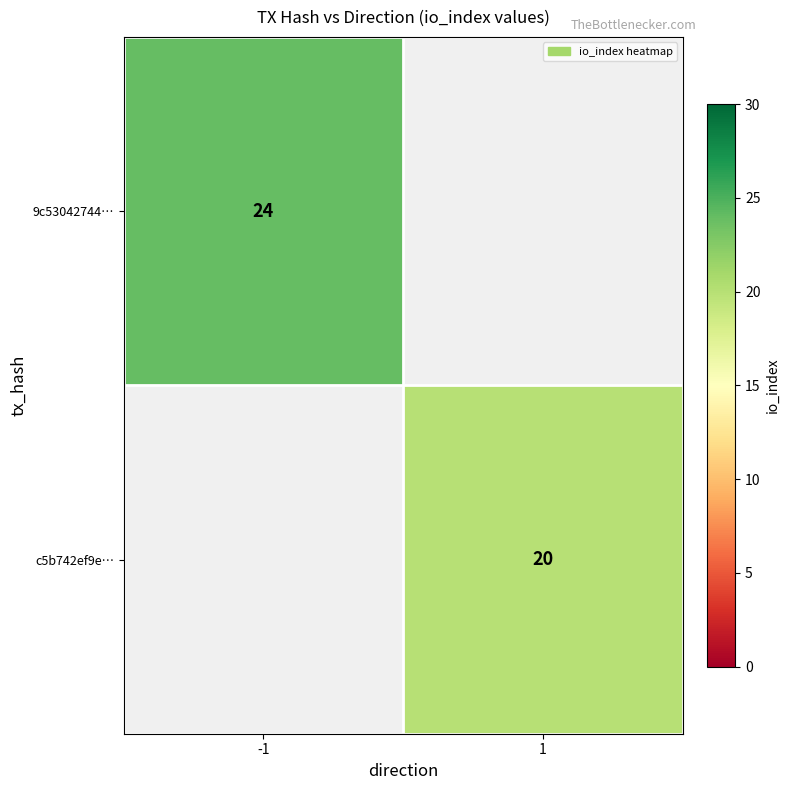

Between 1 and -1, which is larger?

-1